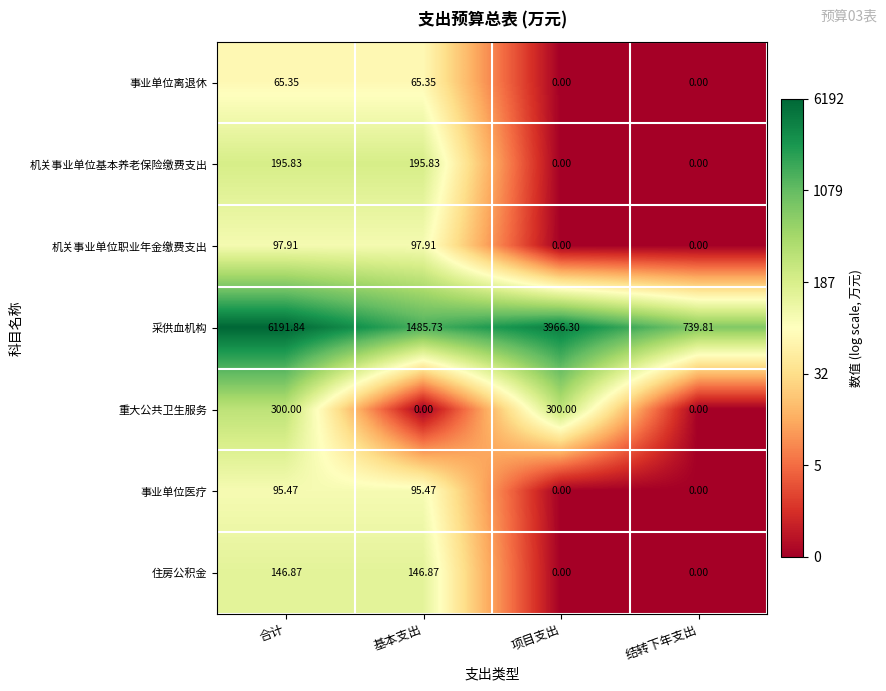

List the series in order of their peak value, lowest first.

事业单位离退休, 事业单位医疗, 机关事业单位职业年金缴费支出, 住房公积金, 机关事业单位基本养老保险缴费支出, 重大公共卫生服务, 采供血机构